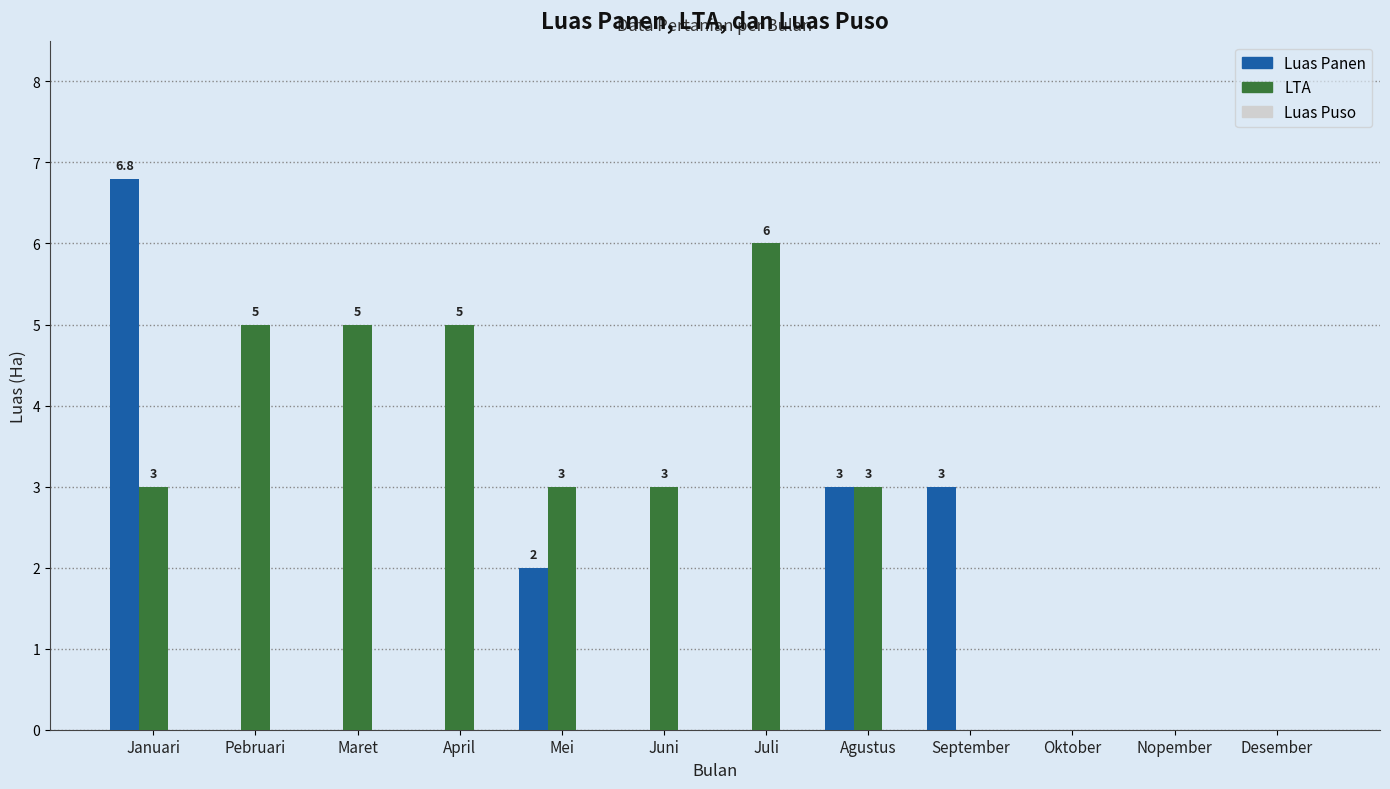

Is the value of LTA at Juli greater than the value of Luas Panen at Agustus?

Yes